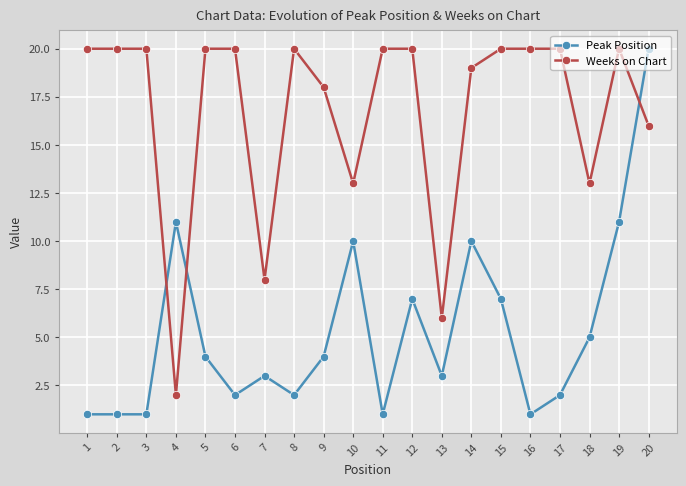

At which category is the sum across all series the highest?

20